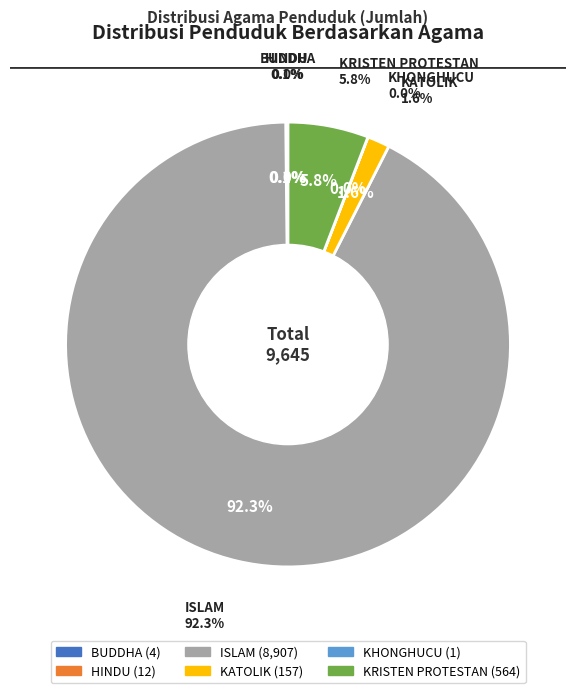

Rank the categories by value from lowest to highest.

KHONGHUCU, BUDDHA, HINDU, KATOLIK, KRISTEN PROTESTAN, ISLAM